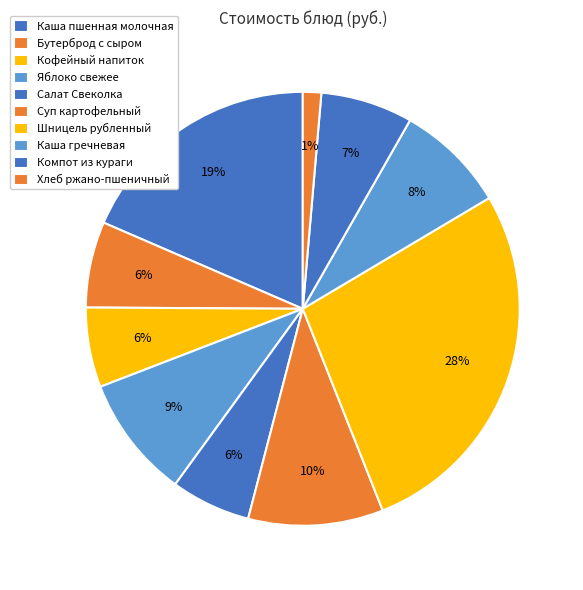

Count the number of slices in the pie.

10